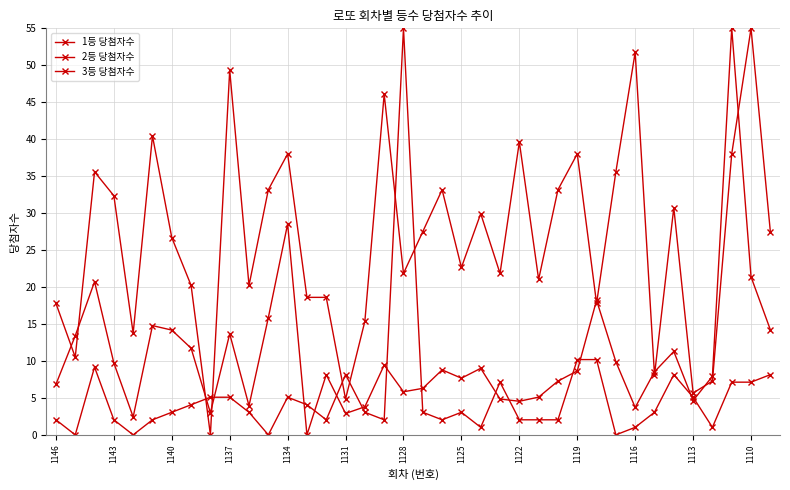

How many times do 3등 당첨자수 and 1등 당첨자수 cross each other?

14